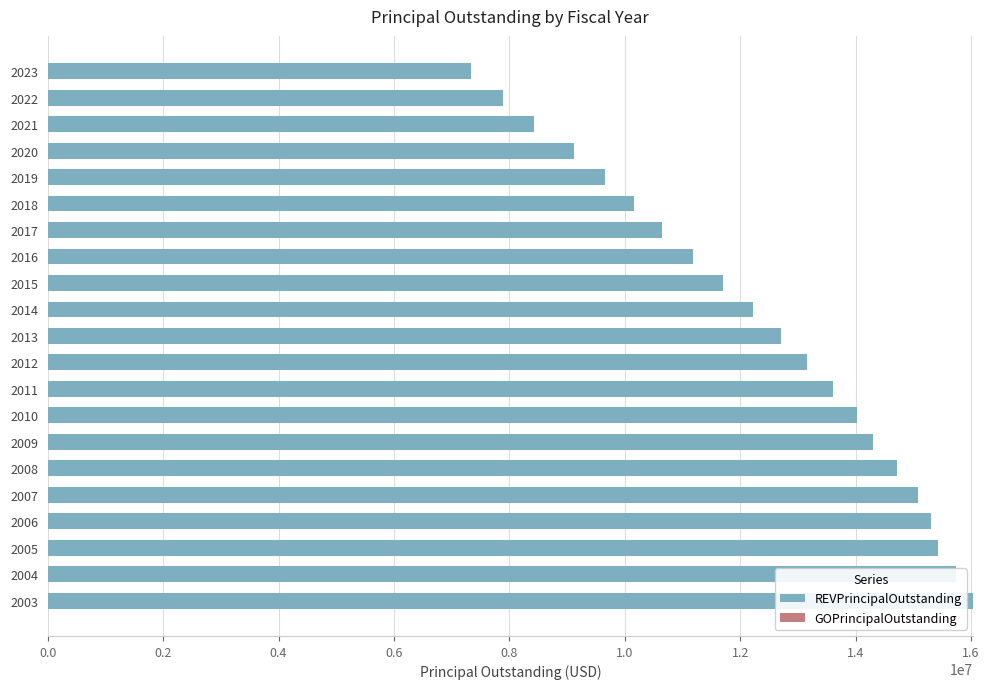

What is the ratio of the value at 2017 to the value at 2007?

0.7